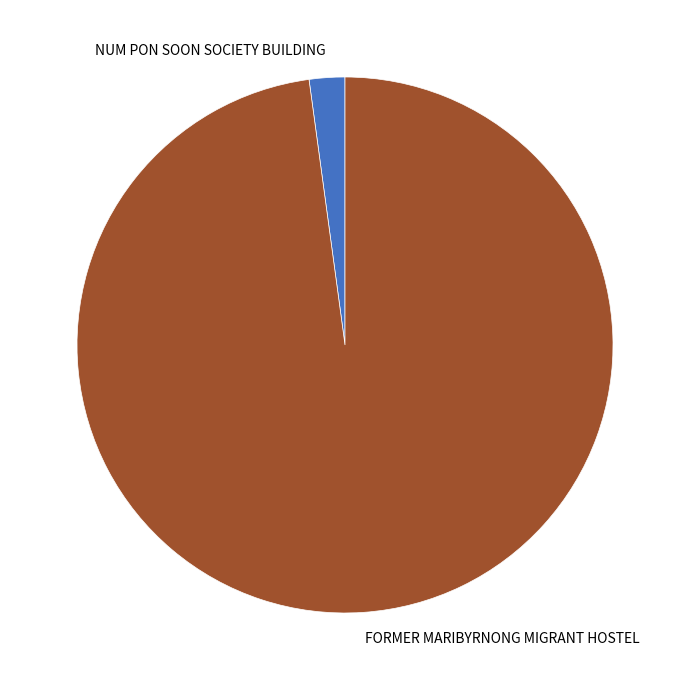

Count the number of slices in the pie.

2